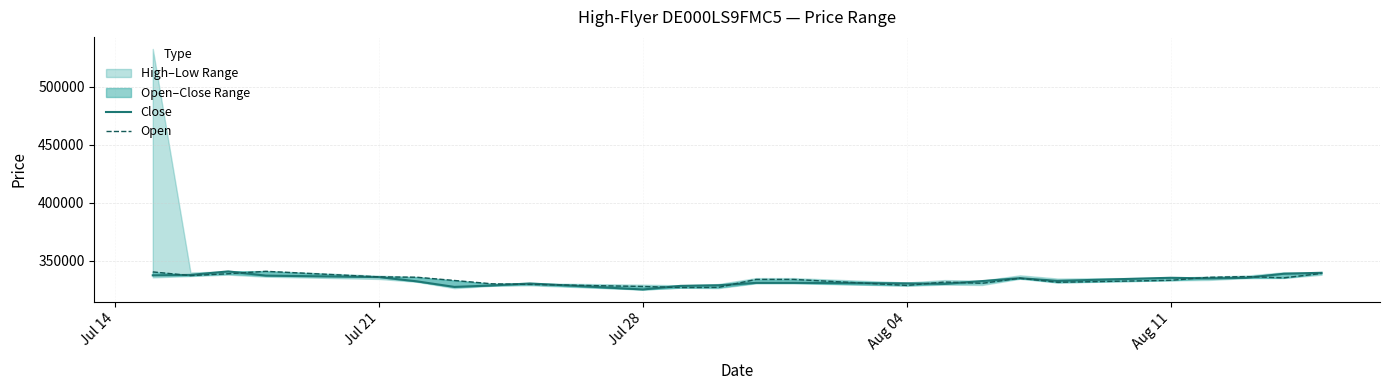

Does the chart display data point markers on the line(s)?

No